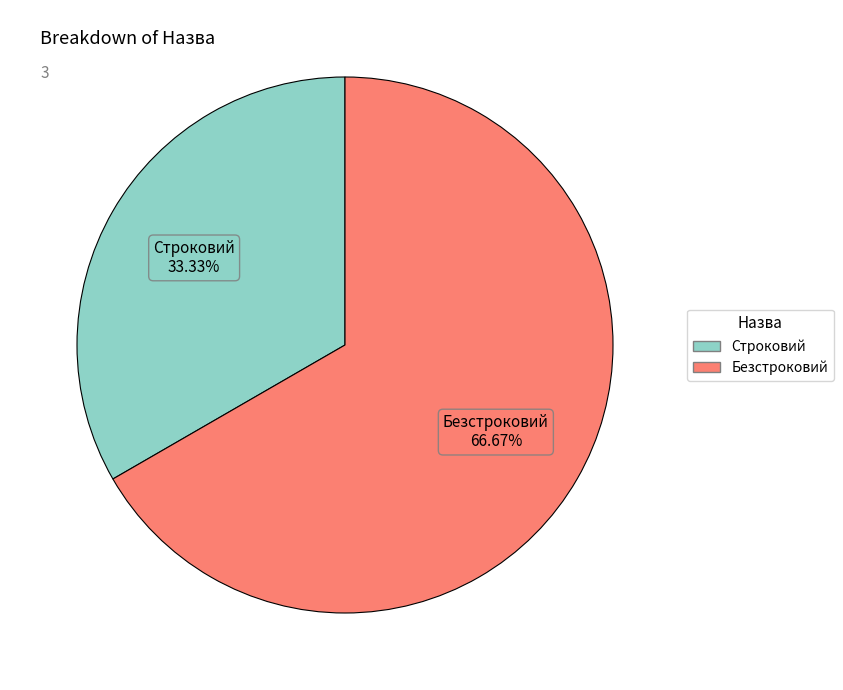

Rank the categories by value from lowest to highest.

Строковий, Безстроковий